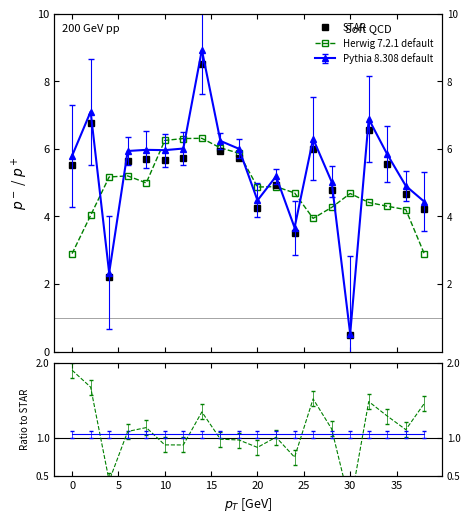

What is the value of the Herwig 7.2.1 default point at the 4th from the left?

5.2